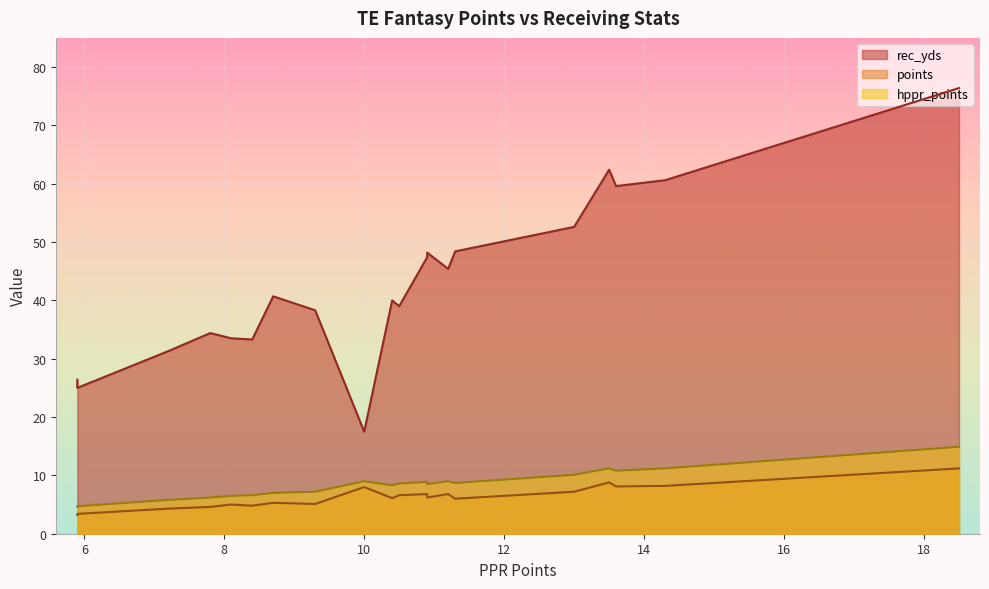

Is it true that points equals 3.1 at 13.6?

False